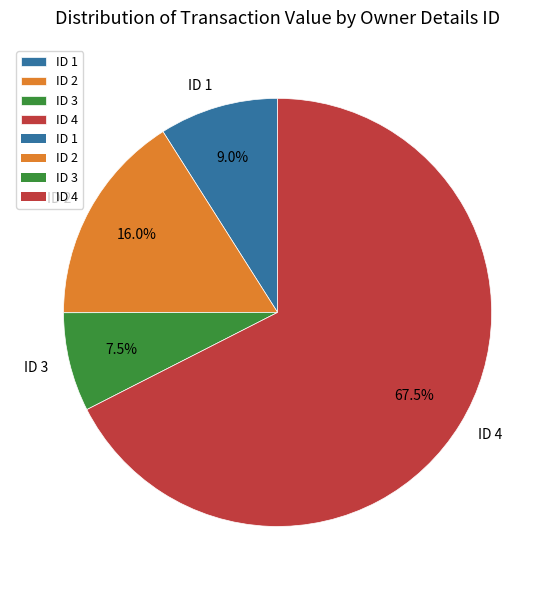

Which has a higher value, ID 3 or ID 1?

ID 1